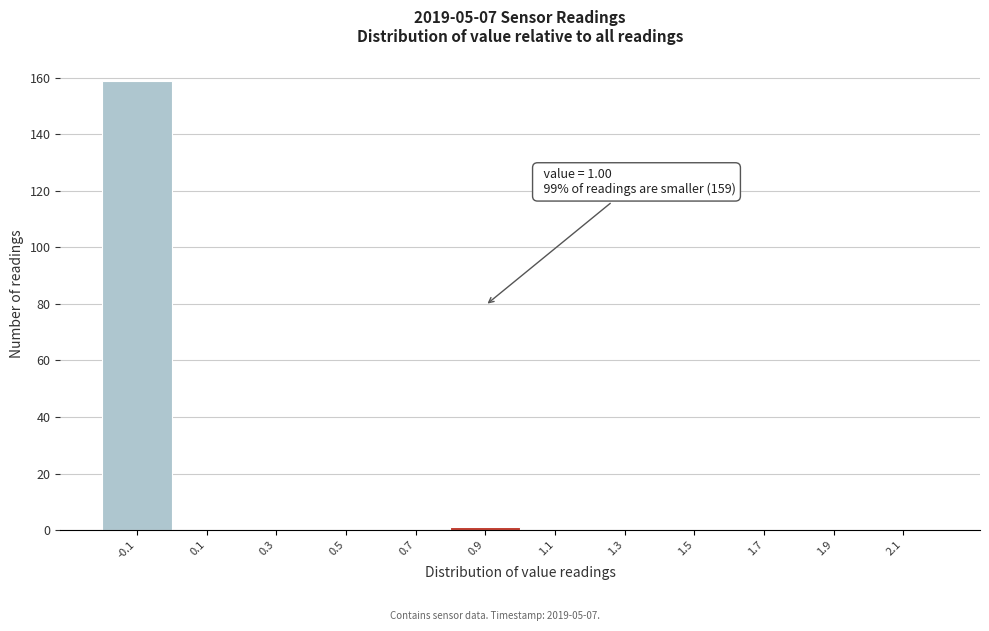

Reading left to right, what are all the values shown in this chart?

-0.1=159	0.1=0	0.3=0	0.5=0	0.7=0	0.9=1	1.1=0	1.3=0	1.5=0	1.7=0	1.9=0	2.1=0